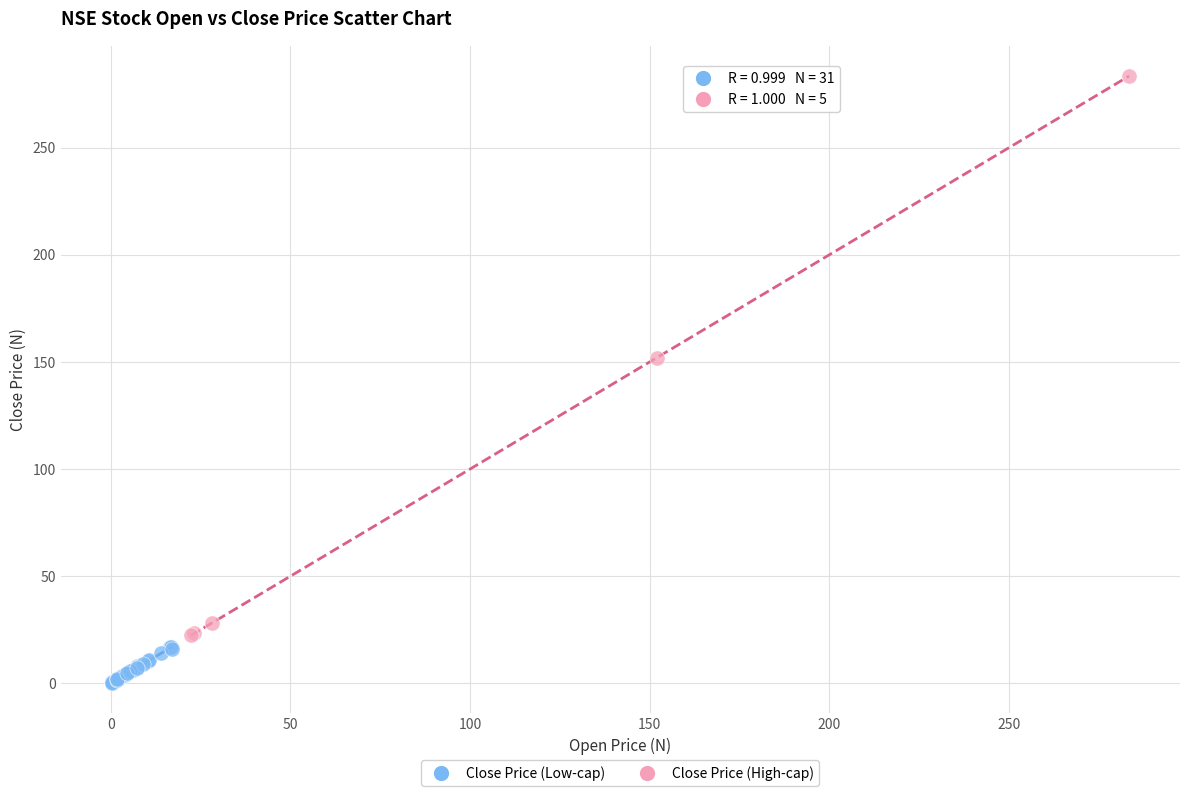

Which series reaches the minimum Y coordinate?

Close Price (Low-cap)